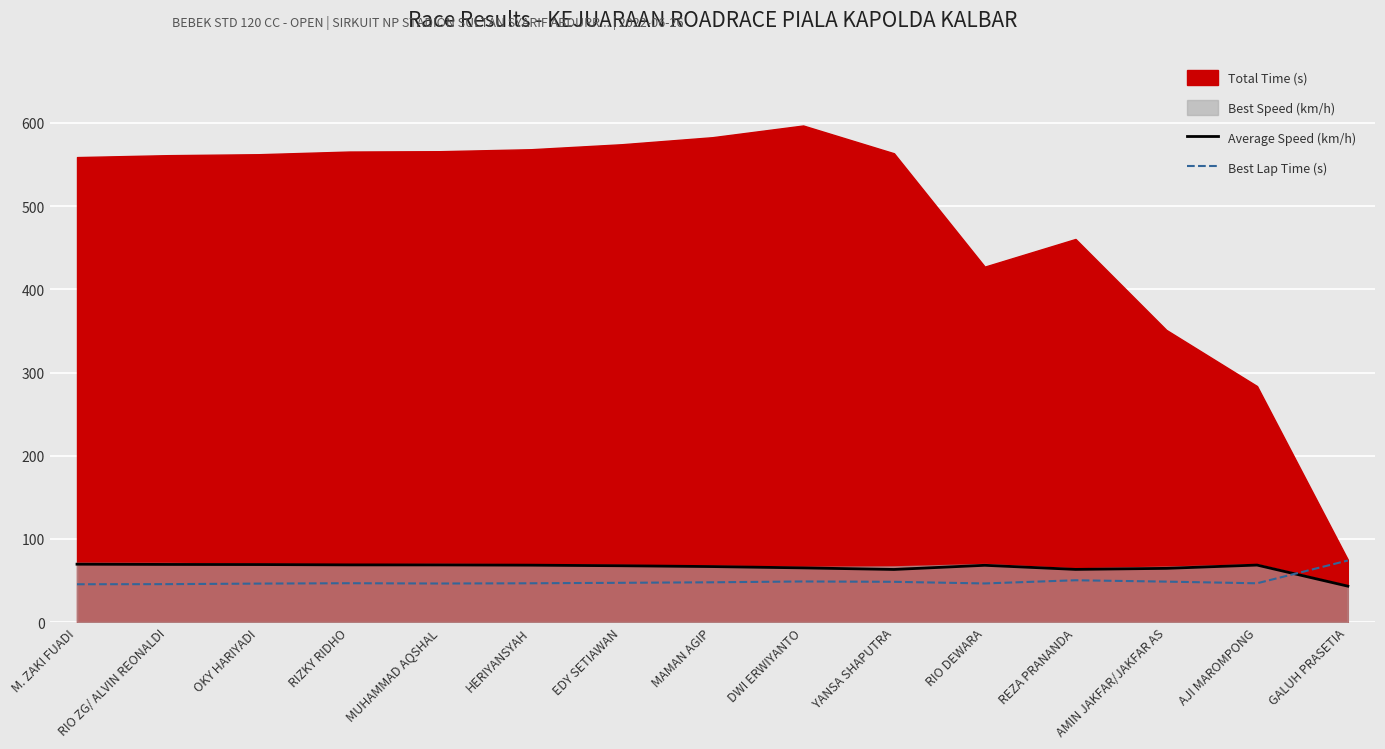

At which label does Best Lap Time (s) first exceed 46?

OKY HARIYADI